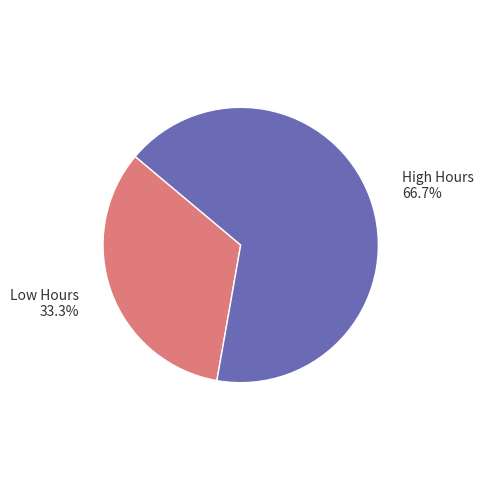

Does any single category account for the majority?

Yes